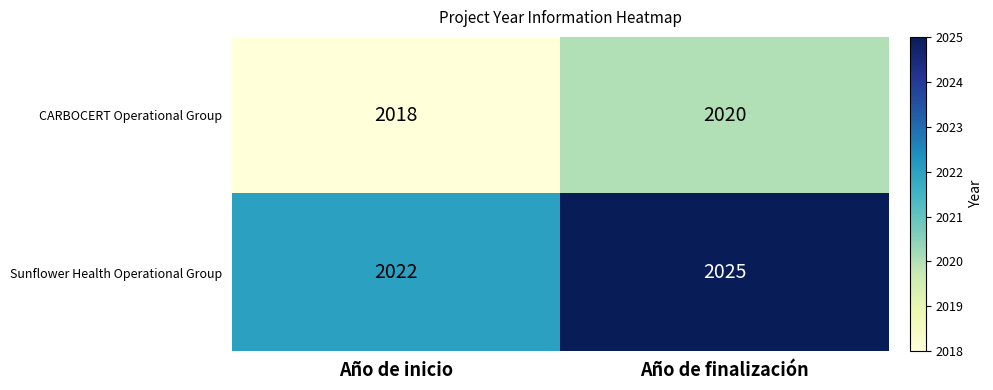

How many data points does each series have?

2